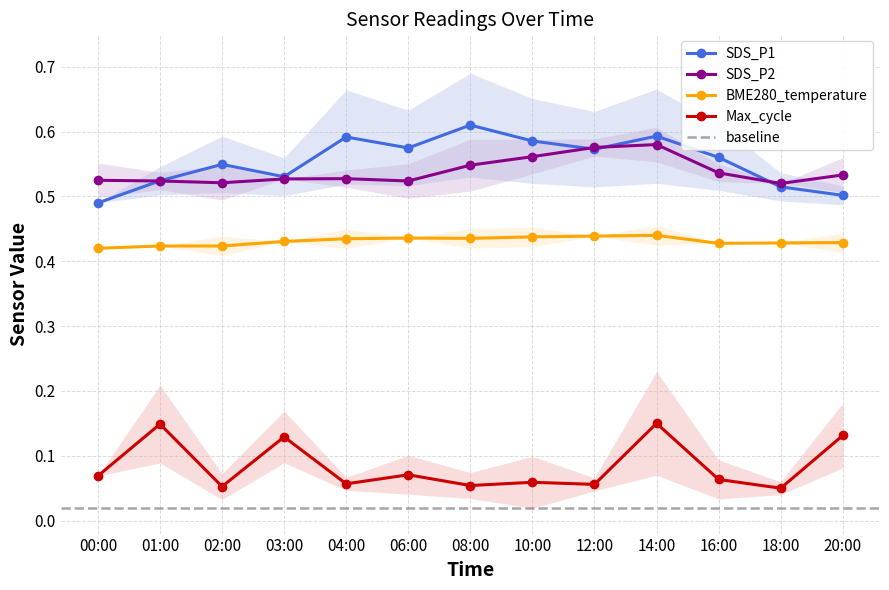

In BME280_temperature, how many points are lower than both neighbors (excluding endpoints)?

2